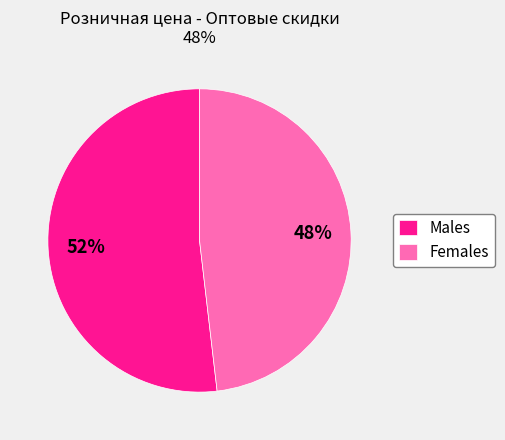

Which slice is the largest?

Males